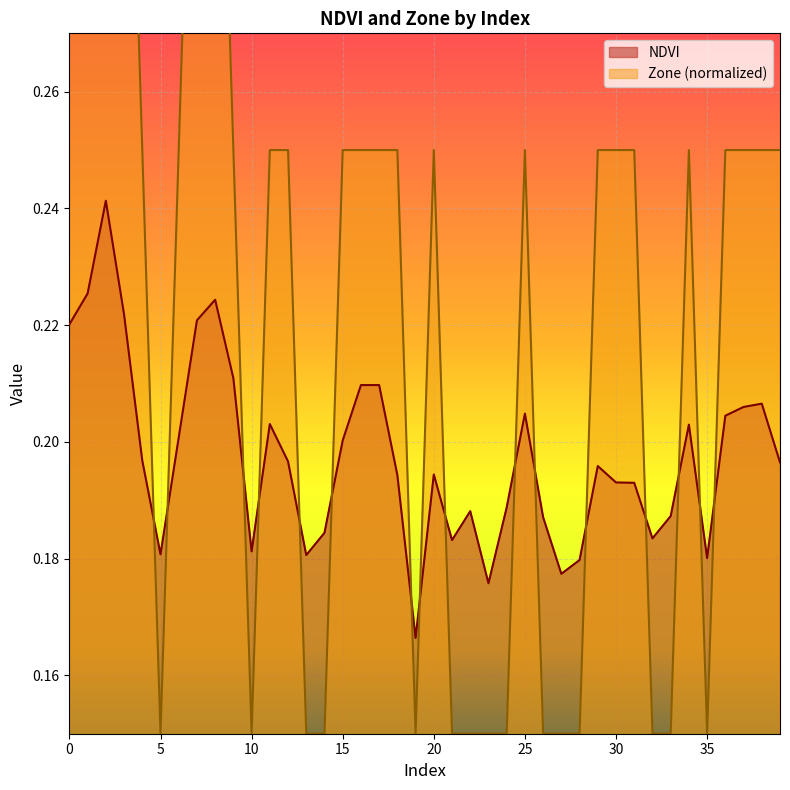

How many lines are shown in the chart?

2